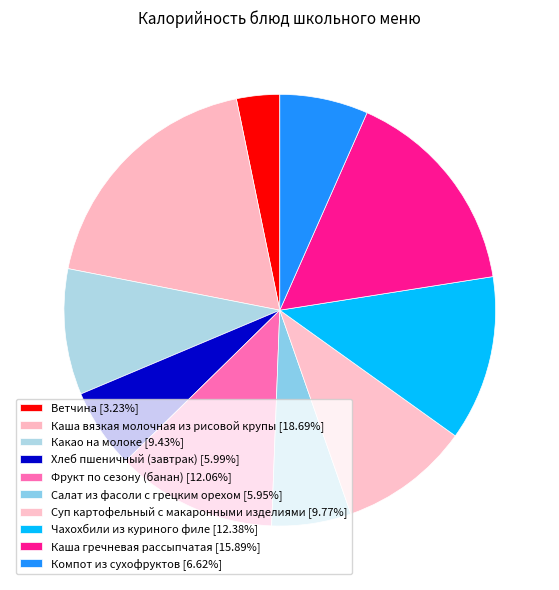

To the nearest percent, what percentage of the pie is Ветчина?

3%